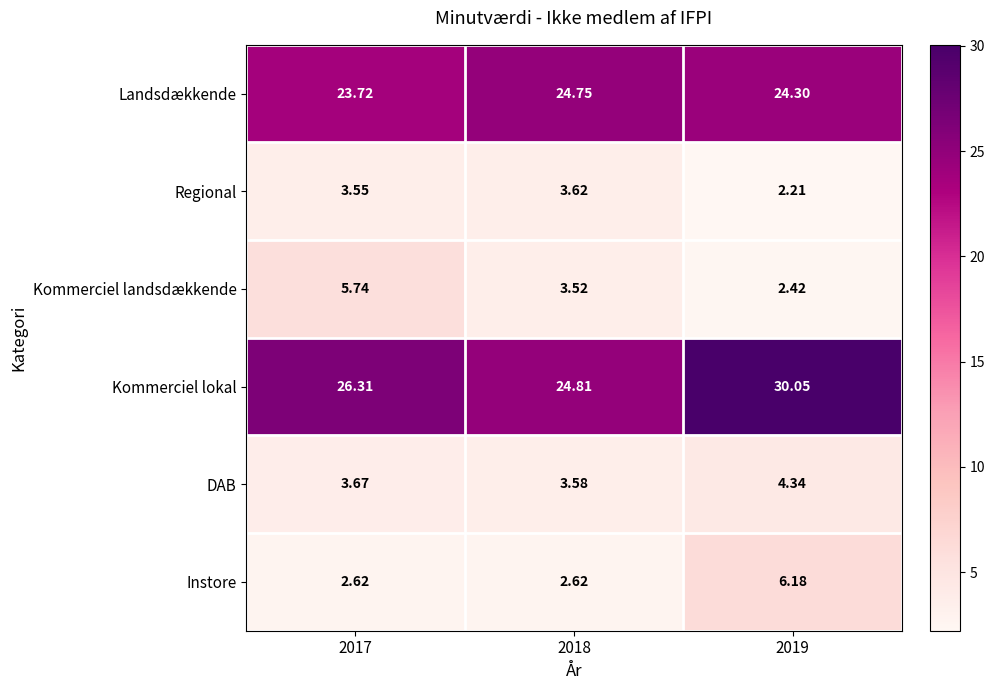

Rank the series at 2018 from lowest to highest value.

Instore, Kommerciel landsdækkende, DAB, Regional, Landsdækkende, Kommerciel lokal